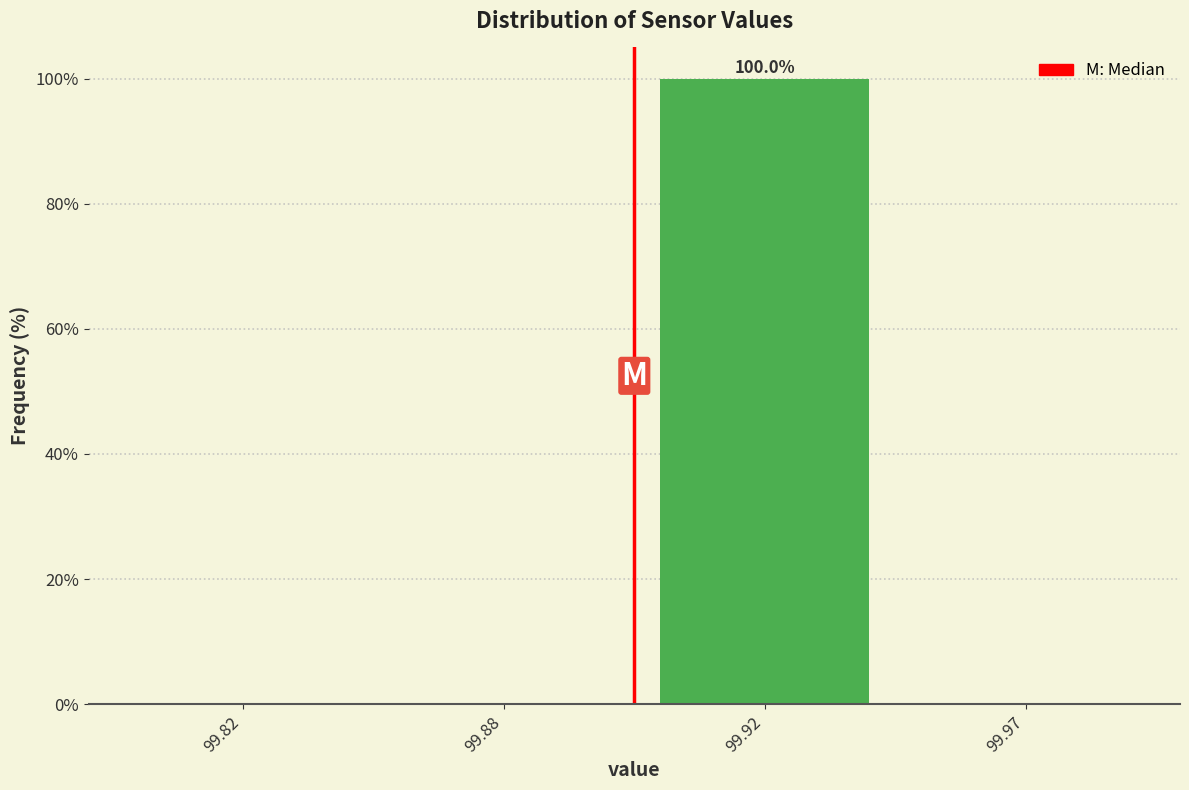

Reading left to right, what are all the values shown in this chart?

99.82=0	99.88=0	99.92=100	99.97=0